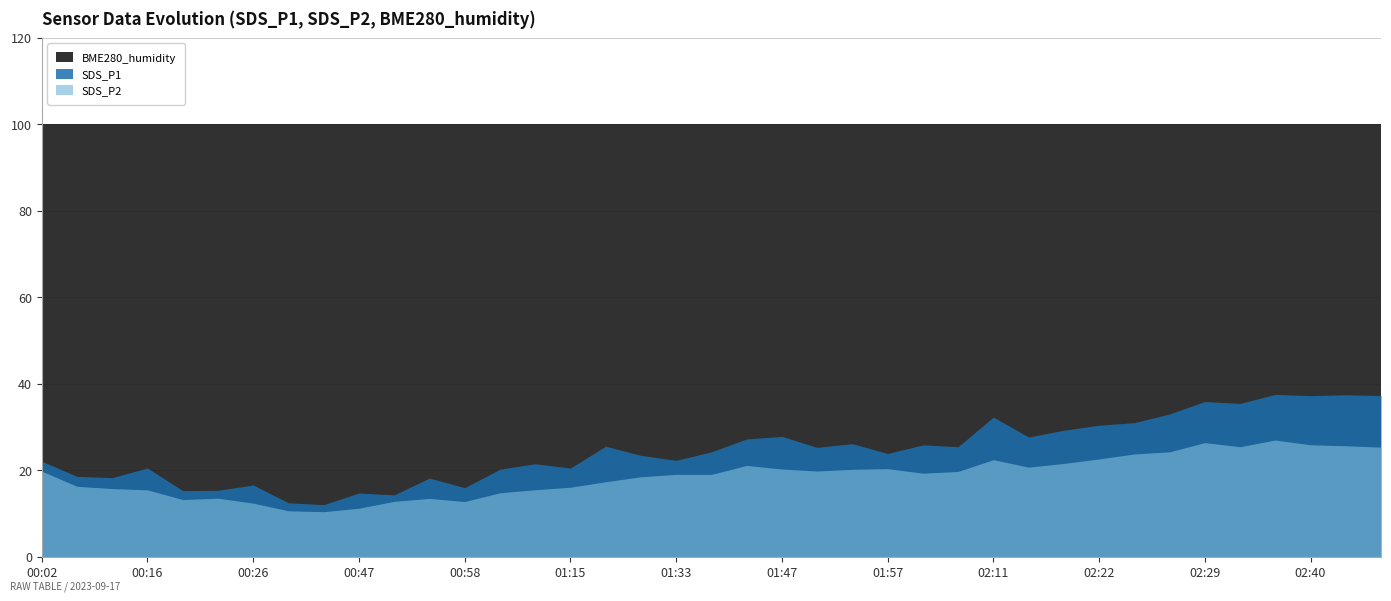

Reading left to right, what are all the values shown in this chart?

SDS_P1: 00:02=22.1	00:08=18.6	00:10=18.3	00:16=20.5	00:18=15.3	00:21=15.4	00:26=16.6	00:32=12.5	00:45=12.1	00:47=14.8	00:49=14.3	00:55=18.2	00:58=16.0	01:03=20.2	01:09=21.5	01:15=20.5	01:21=25.6	01:27=23.4	01:33=22.3	01:38=24.3	01:44=27.2	01:47=27.8	01:49=25.3	01:55=26.2	01:57=23.9	02:03=25.9	02:09=25.4	02:11=32.3	02:14=27.7	02:20=29.3	02:22=30.4	02:24=31.0	02:27=33.0	02:29=35.9	02:32=35.5	02:37=37.5	02:40=37.3	02:46=37.5	02:48=37.3
SDS_P2: 00:02=19.8	00:08=16.3	00:10=15.8	00:16=15.5	00:18=13.2	00:21=13.6	00:26=12.4	00:32=10.6	00:45=10.4	00:47=11.2	00:49=12.8	00:55=13.5	00:58=12.8	01:03=14.8	01:09=15.5	01:15=16.1	01:21=17.4	01:27=18.5	01:33=19.1	01:38=19.1	01:44=21.1	01:47=20.3	01:49=19.8	01:55=20.2	01:57=20.4	02:03=19.3	02:09=19.7	02:11=22.4	02:14=20.7	02:20=21.6	02:22=22.6	02:24=23.8	02:27=24.3	02:29=26.4	02:32=25.4	02:37=27.0	02:40=25.9	02:46=25.7	02:48=25.4
BME280_humidity: 00:02=100.0	00:08=100.0	00:10=100.0	00:16=100.0	00:18=100.0	00:21=100.0	00:26=100.0	00:32=100.0	00:45=100.0	00:47=100.0	00:49=100.0	00:55=100.0	00:58=100.0	01:03=100.0	01:09=100.0	01:15=100.0	01:21=100.0	01:27=100.0	01:33=100.0	01:38=100.0	01:44=100.0	01:47=100.0	01:49=100.0	01:55=100.0	01:57=100.0	02:03=100.0	02:09=100.0	02:11=100.0	02:14=100.0	02:20=100.0	02:22=100.0	02:24=100.0	02:27=100.0	02:29=100.0	02:32=100.0	02:37=100.0	02:40=100.0	02:46=100.0	02:48=100.0